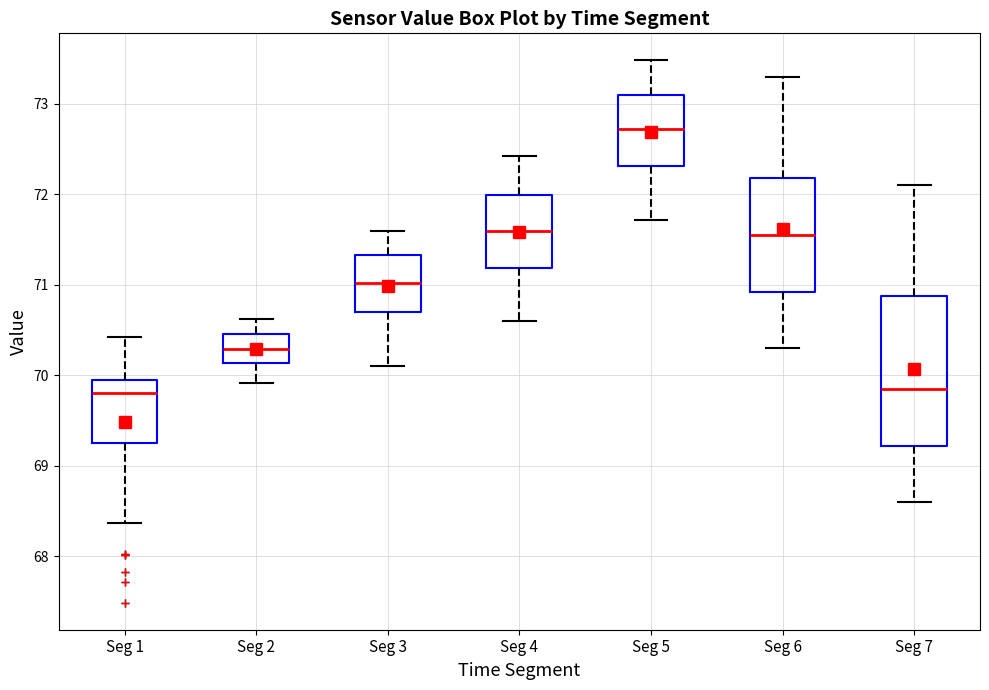

Reading left to right, transcribe this box plot: for each box, give where its median line is, the range the box spans, and where its two whiskers end, as read against the y-axis. The values are not printed on the chart, so give them approximately, as read against the axis.

Seg 1: median 69.8, box 69.3 to 70.0, whiskers 68.4 to 70.4
Seg 2: median 70.3, box 70.1 to 70.5, whiskers 69.9 to 70.6
Seg 3: median 71.0, box 70.7 to 71.3, whiskers 70.1 to 71.6
Seg 4: median 71.6, box 71.2 to 72.0, whiskers 70.6 to 72.4
Seg 5: median 72.7, box 72.3 to 73.1, whiskers 71.7 to 73.5
Seg 6: median 71.6, box 70.9 to 72.2, whiskers 70.3 to 73.3
Seg 7: median 69.9, box 69.2 to 70.9, whiskers 68.6 to 72.1